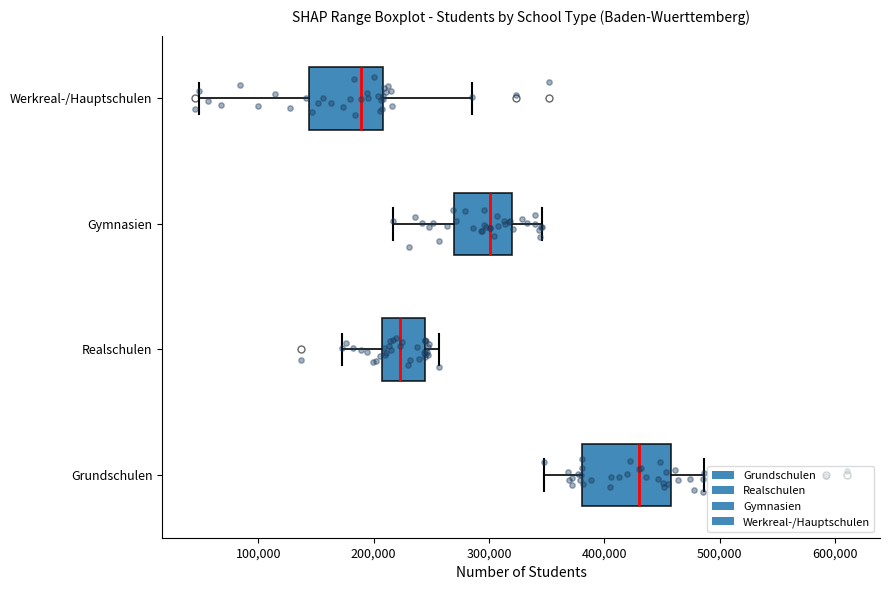

Reading bottom to top, read every box against the x-axis: the position of its median line, the range the box covers, and the ends of its whiskers. The values are not printed on the chart, so give them approximately, as read against the axis.

Grundschulen: median 430000, box 380000 to 460000, whiskers 350000 to 490000
Realschulen: median 220000, box 210000 to 240000, whiskers 170000 to 260000
Gymnasien: median 300000, box 270000 to 320000, whiskers 220000 to 350000
Werkreal-/Hauptschulen: median 190000, box 140000 to 210000, whiskers 50000 to 290000